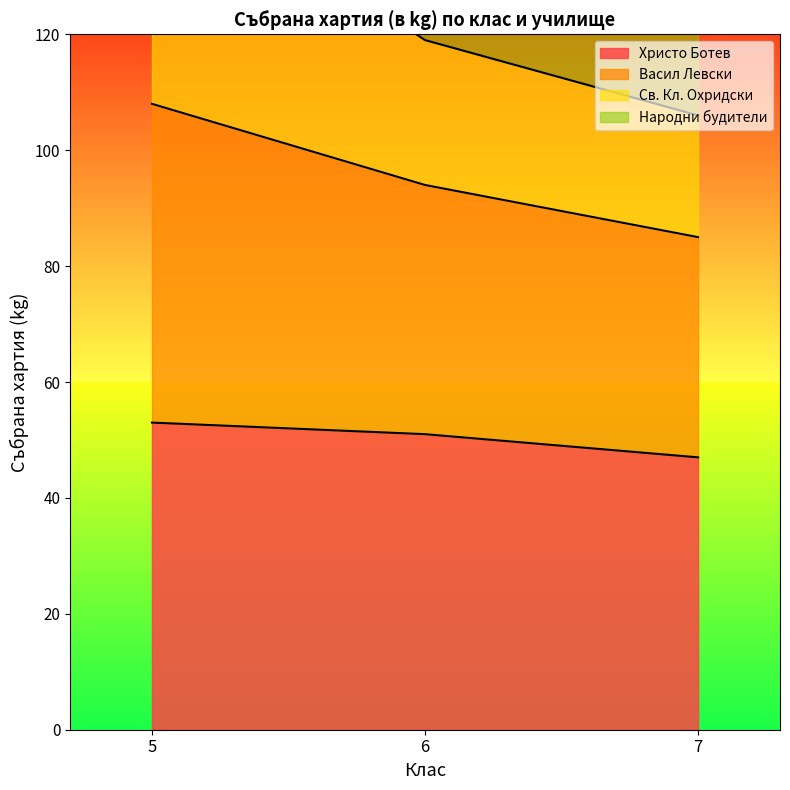

The value of Христо Ботев at 5 is 32. True or false?

False